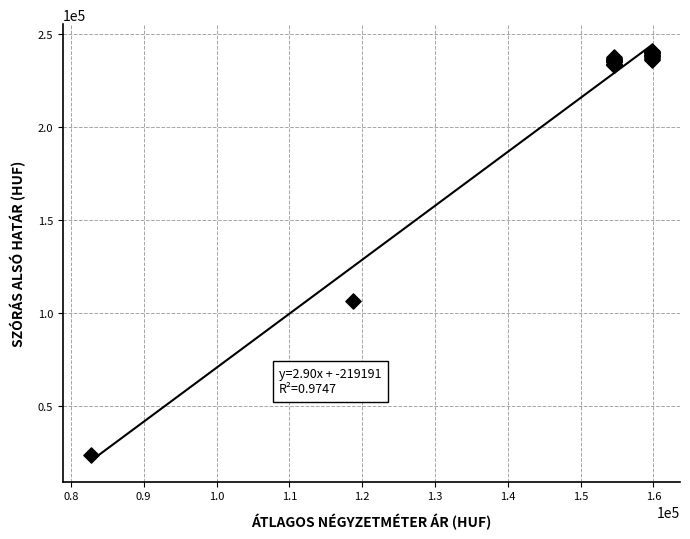

What Y value in the scatter plot is closest to 132234?

106226